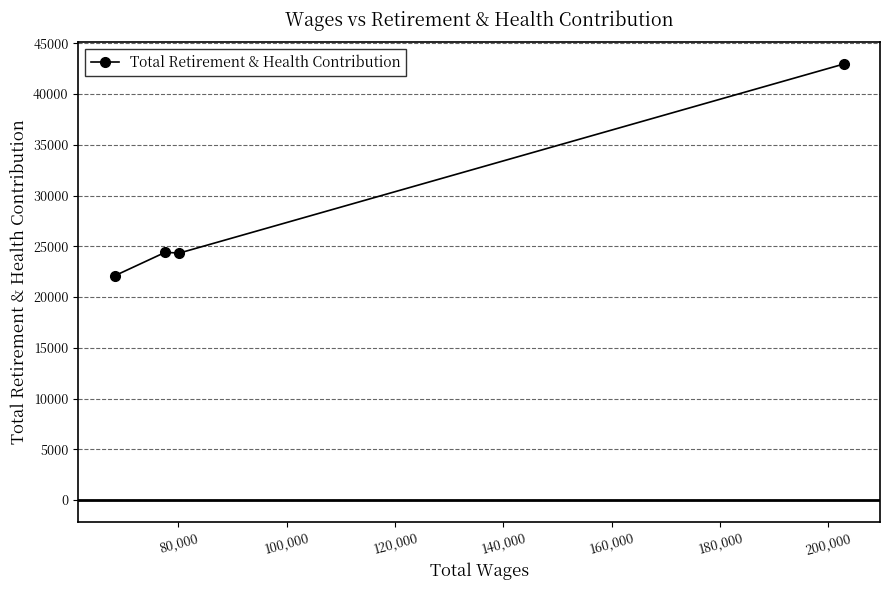

What is the value of the 2nd point from the left?

24406